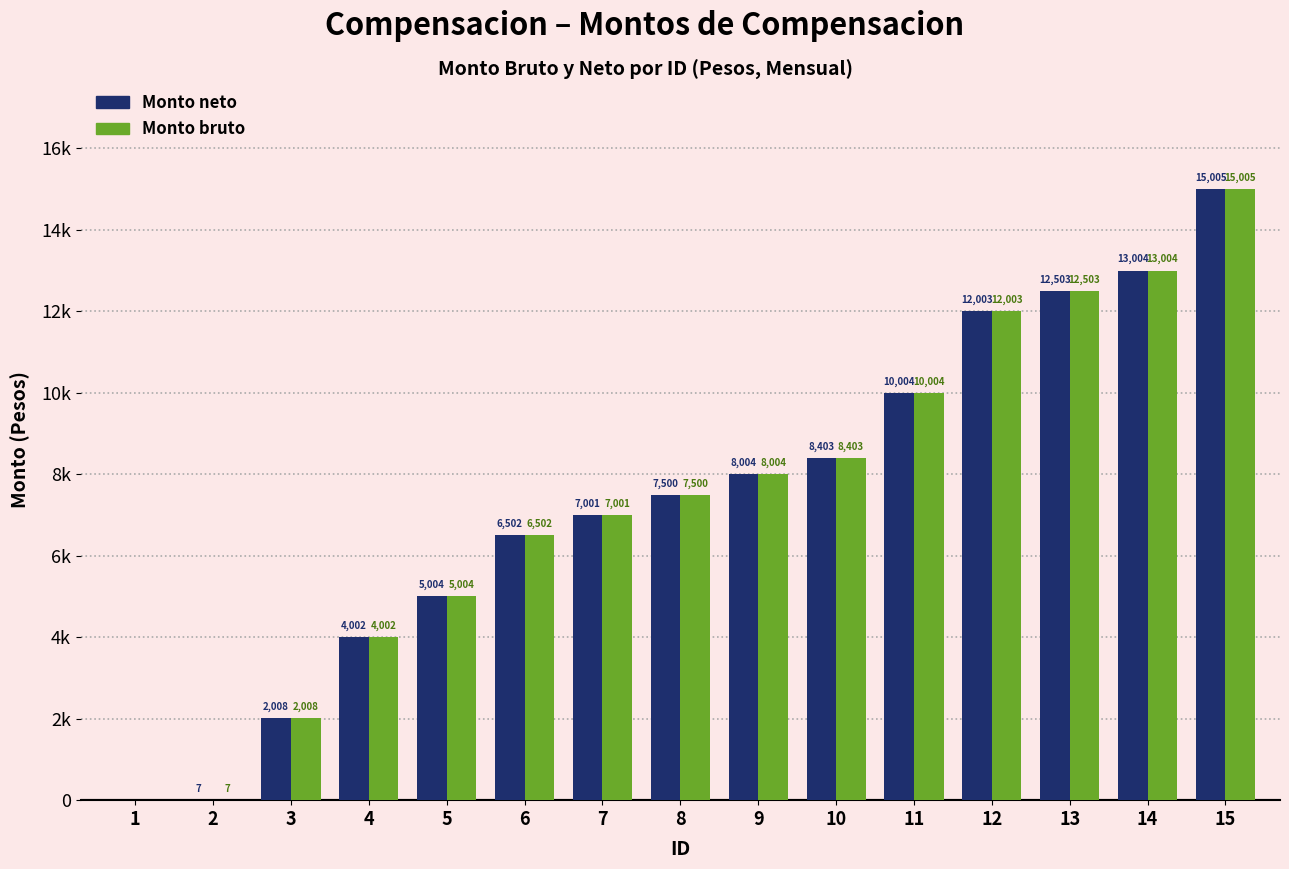

What is the highest value of the Monto bruto series?

15005.3